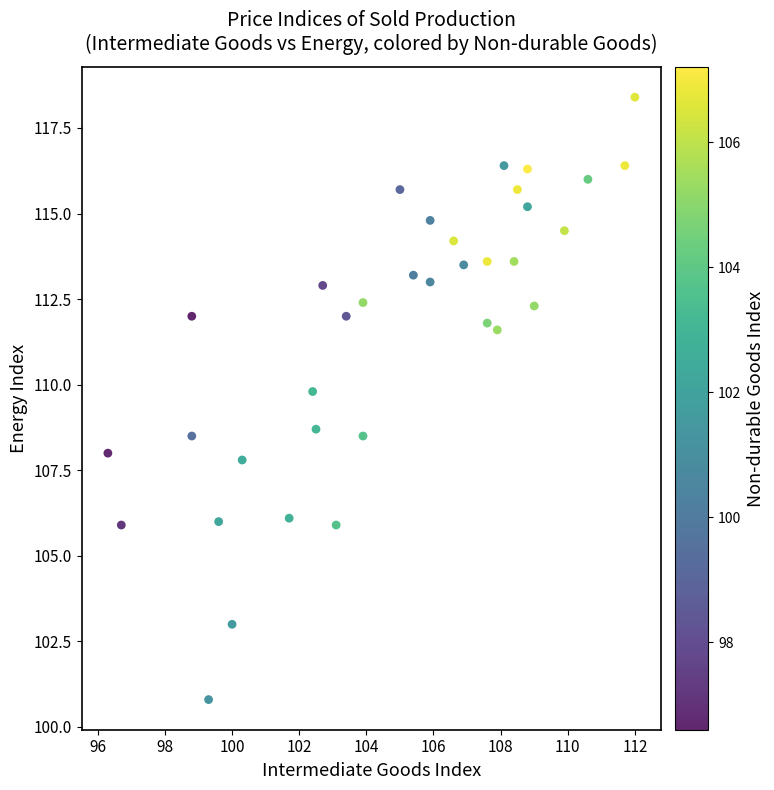

What Y value in the scatter plot is closest to 109?

108.7